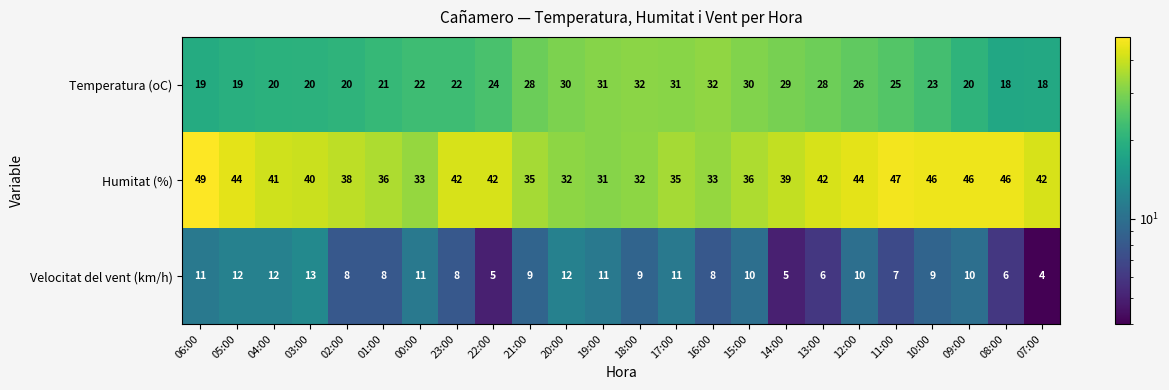

Which label corresponds to the largest value in the chart?

06:00